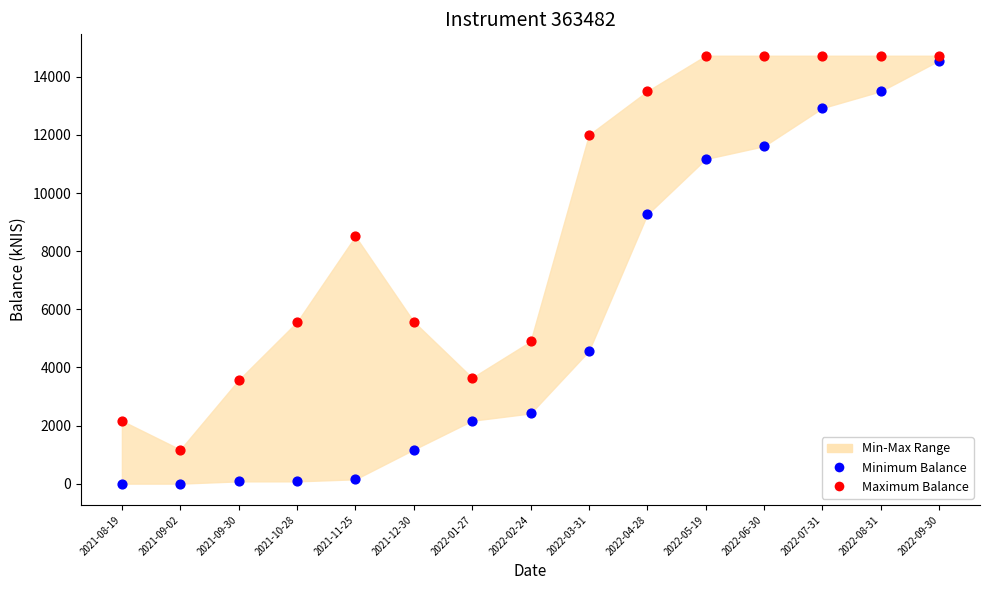

Which series has the widest spread of Y values?

Minimum Balance